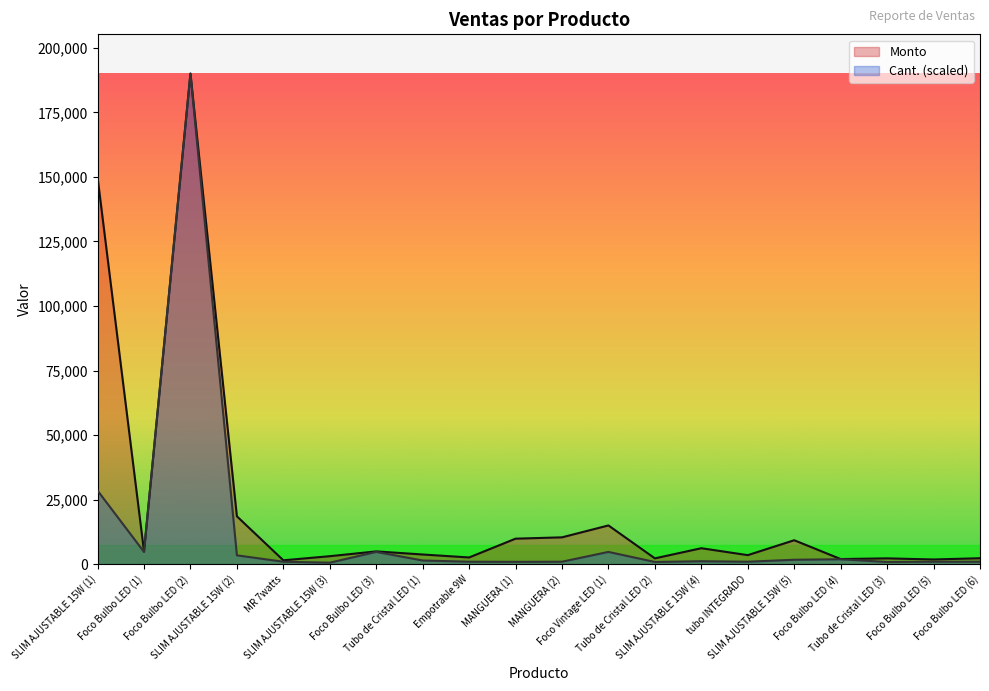

True or false: Monto has a value of 98854.1 at Foco Bulbo LED (2).

False